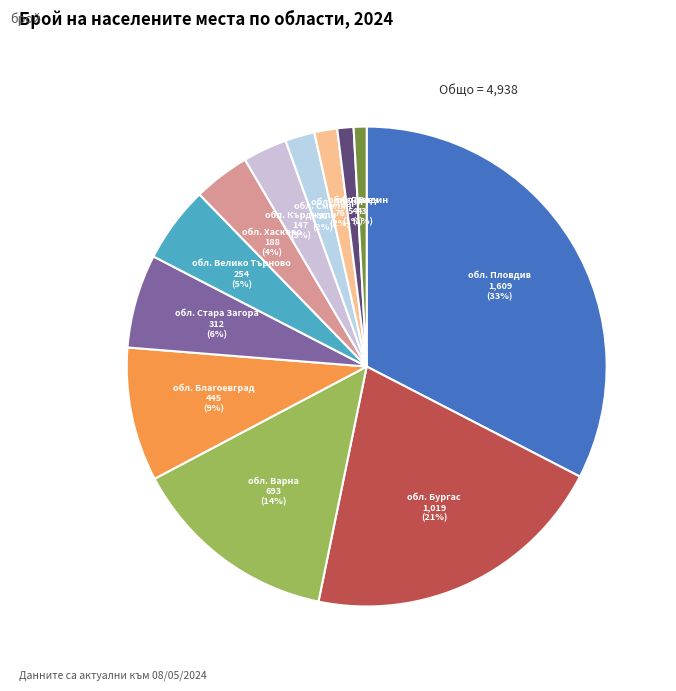

True or false: обл. Благоевград accounts for 1% of the total.

False